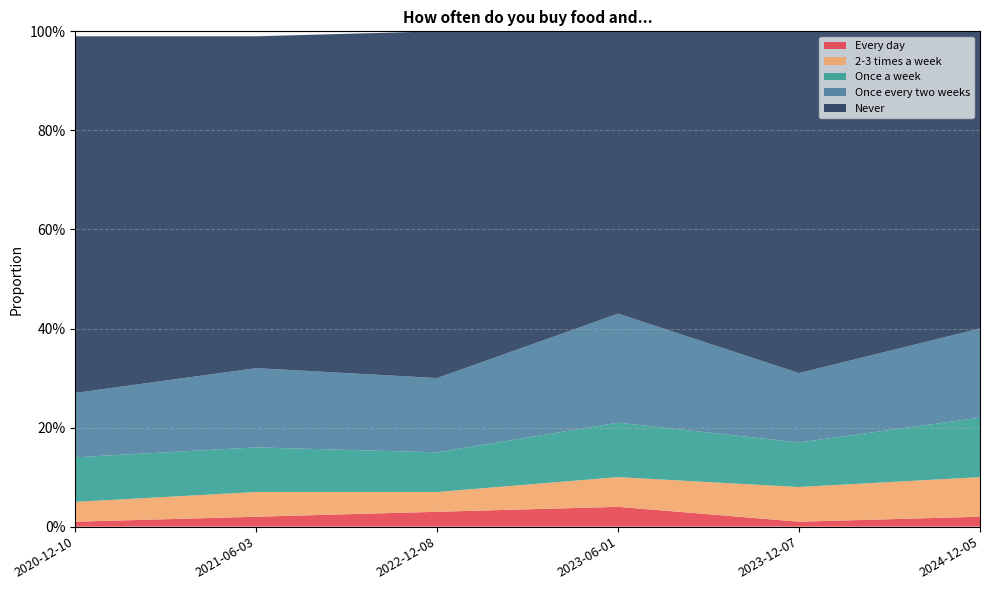

Reading right to left, what are all the values shown in this chart?

Every day: 0.0	0.0	0.0	0.0	0.0	0.0
2-3 times a week: 0.1	0.1	0.1	0.0	0.1	0.0
Once a week: 0.1	0.1	0.1	0.1	0.1	0.1
Once every two weeks: 0.2	0.1	0.2	0.1	0.2	0.1
Never: 0.6	0.7	0.6	0.7	0.7	0.7